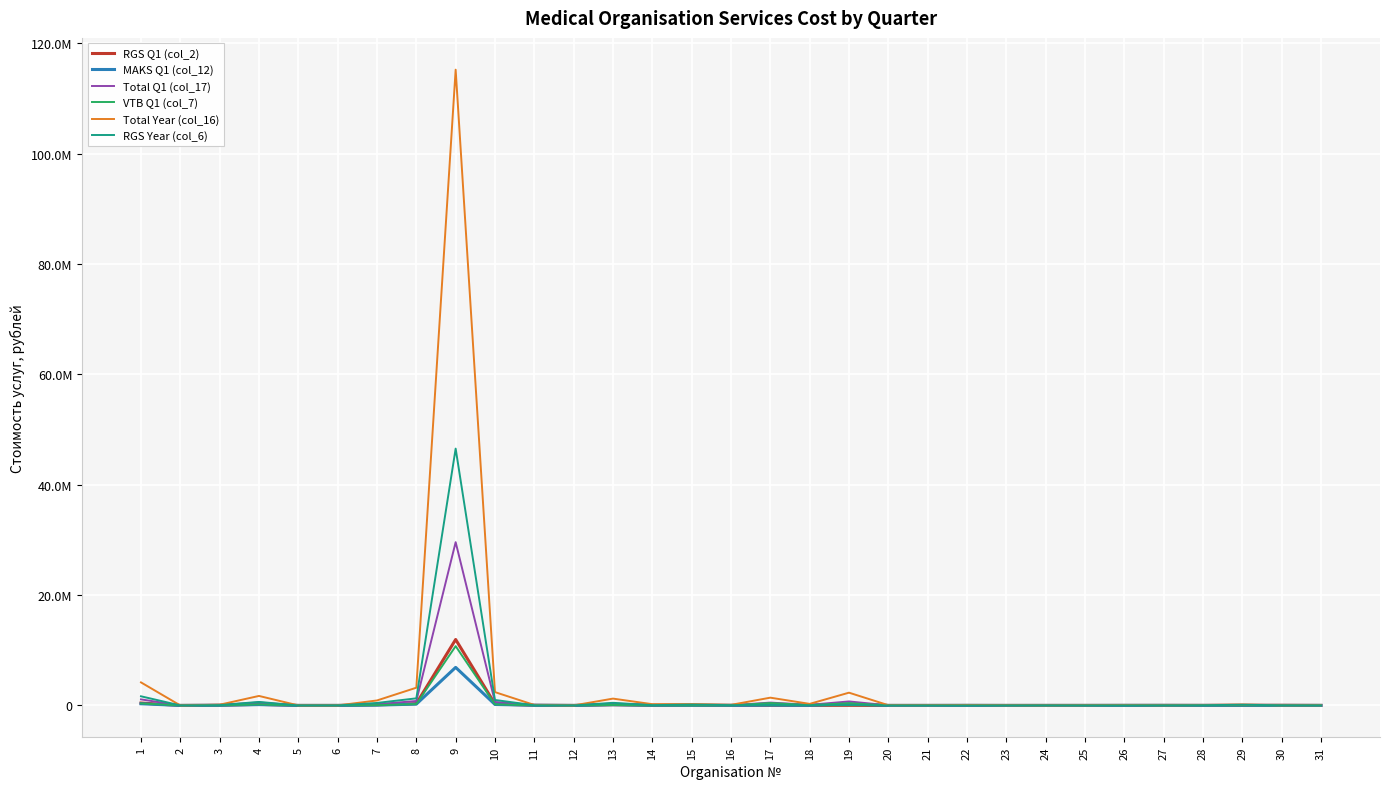

Between 7 and 23, which series saw the biggest shift?

Total Year (col_16)